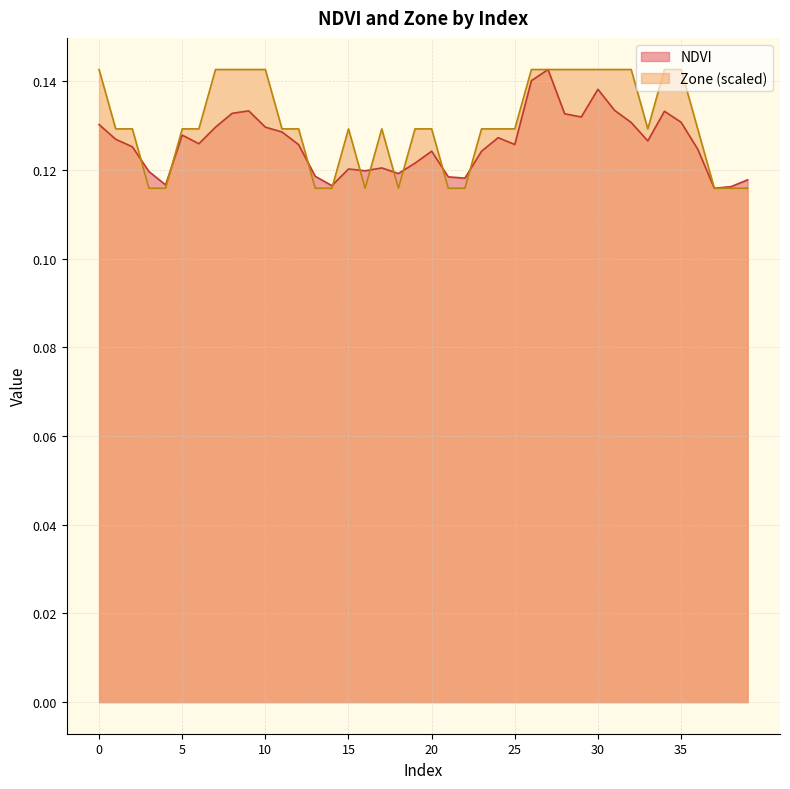

True or false: Zone and NDVI intersect in this chart.

True